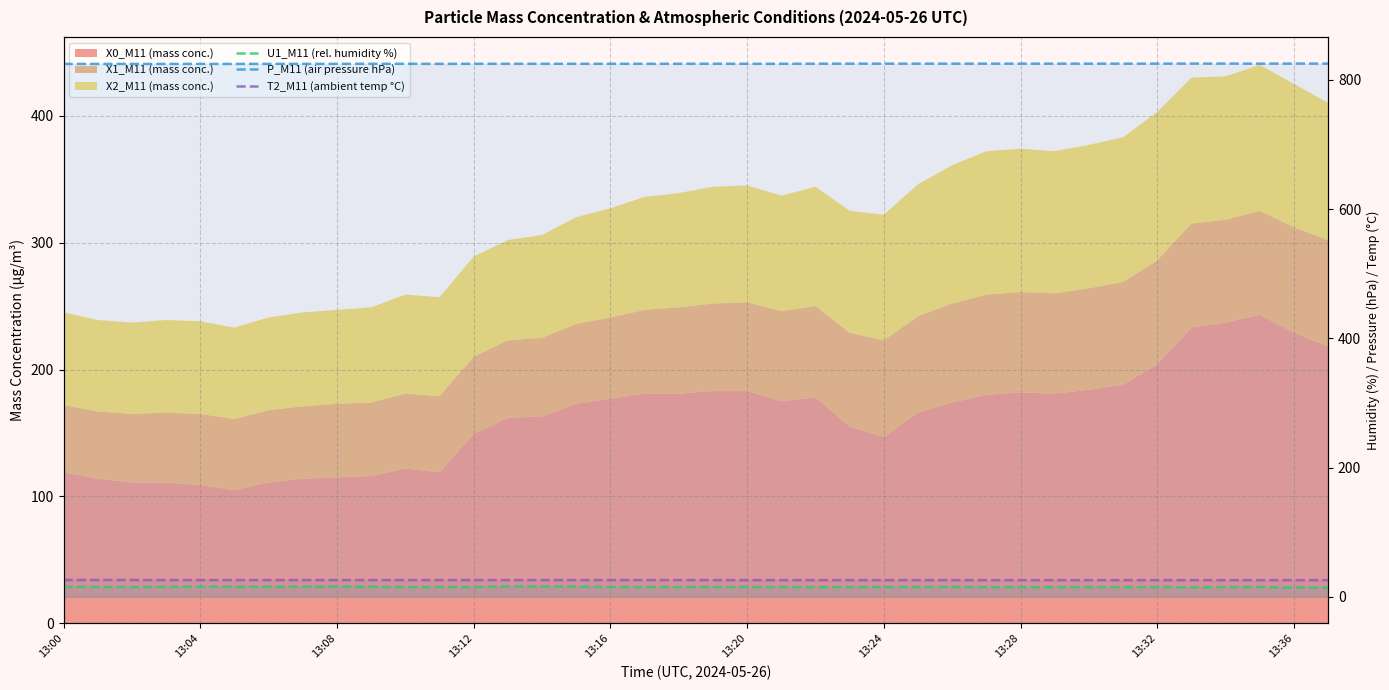

Read the U1_M11 (rel. humidity %) value at 13:04.

15.2